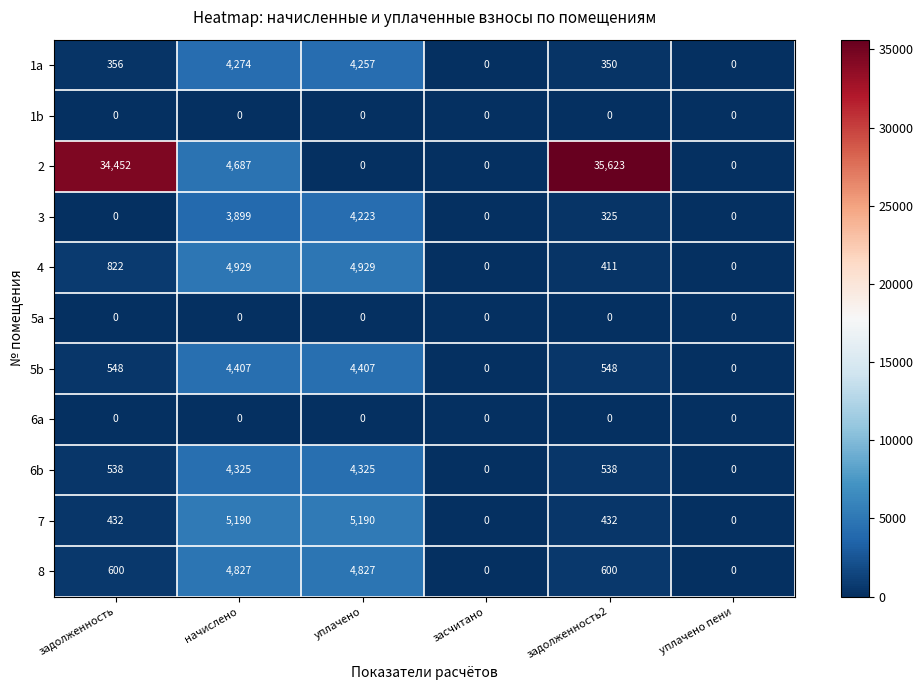

Count the number of categories in the chart.

6